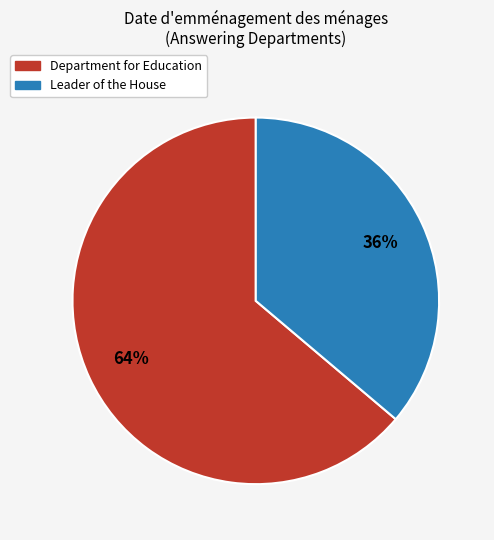

How many slices are in this pie chart?

2